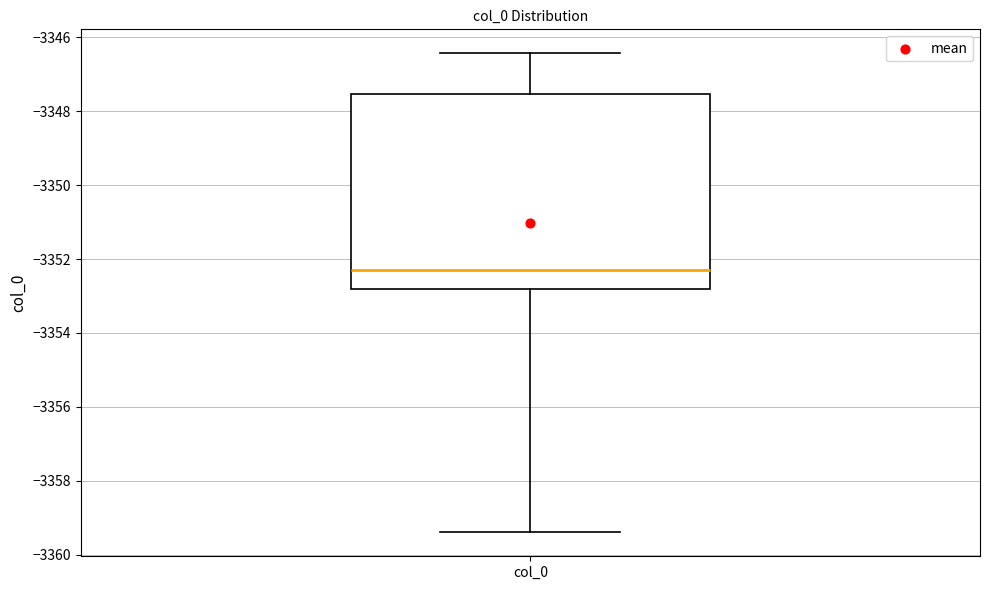

Transcribe this box plot: give where the median line is, the range the box spans, and where the two whiskers end, as read against the y-axis. The values are not printed on the chart, so give them approximately, as read against the axis.

median -3352.2, box -3352.8 to -3347.6, whiskers -3359.4 to -3346.4